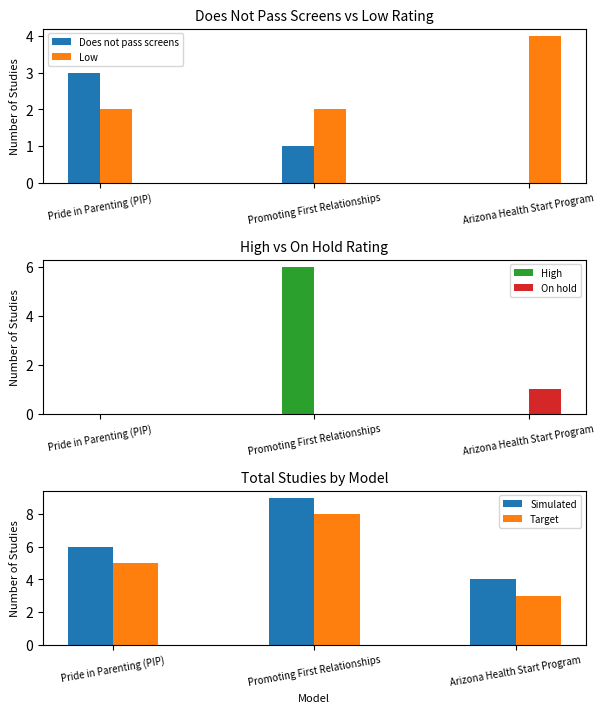

Is the value of Low at Pride in Parenting (PIP) greater than the value of Does not pass screens at Pride in Parenting (PIP)?

No